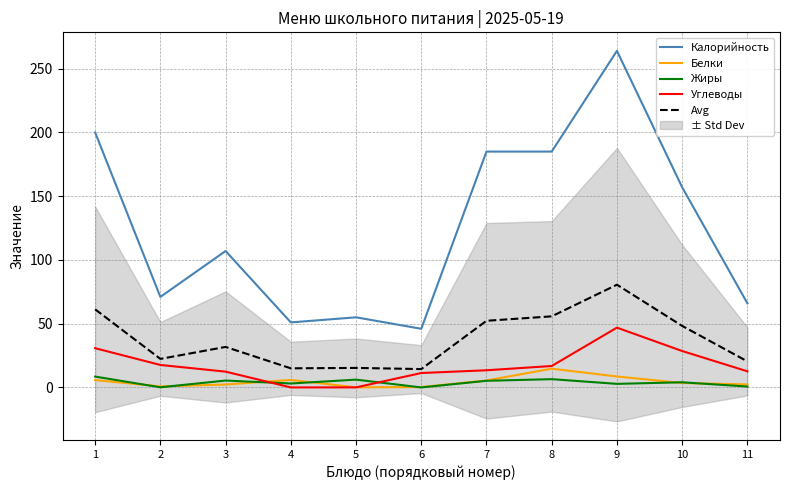

Where is the first local minimum for Белки?

2